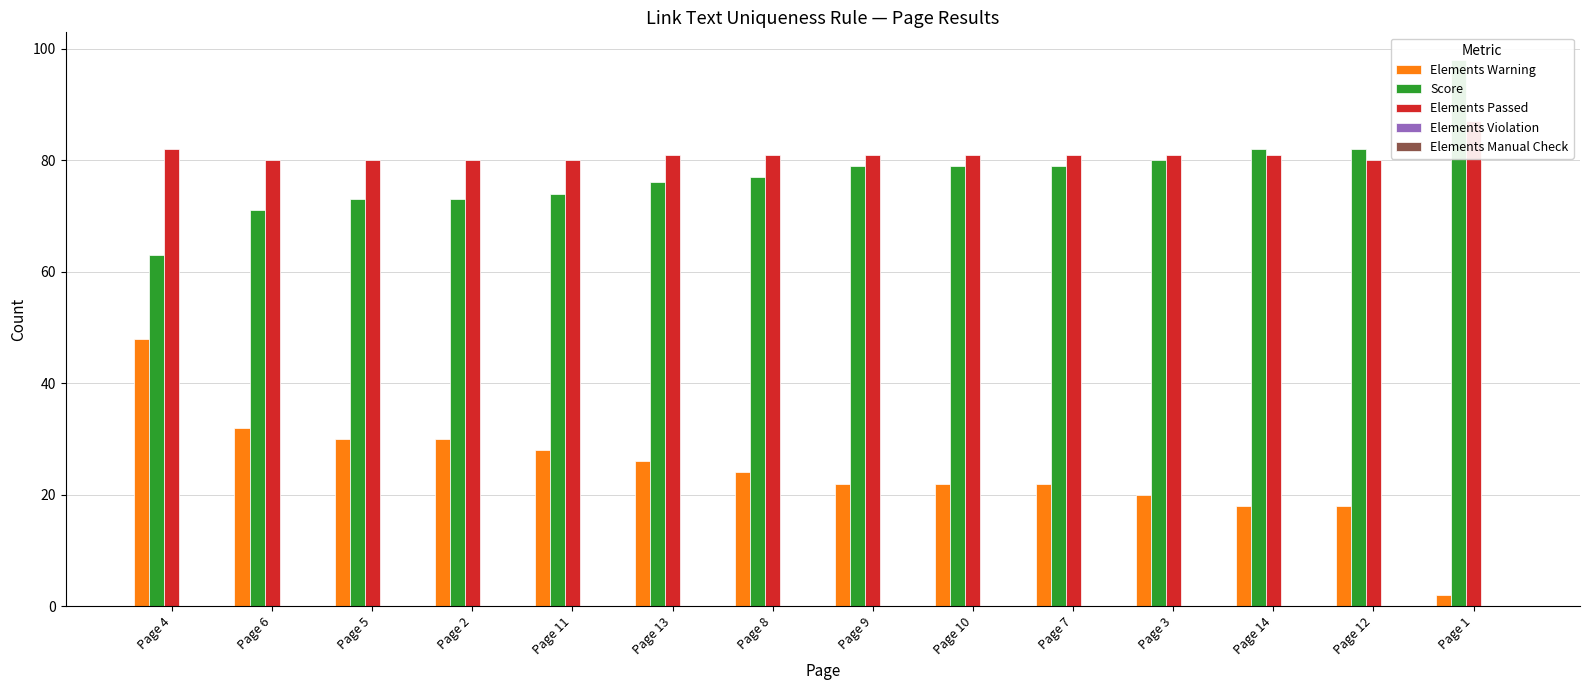

What are all the series names shown in the legend?

Elements Warning, Score, Elements Passed, Elements Violation, Elements Manual Check